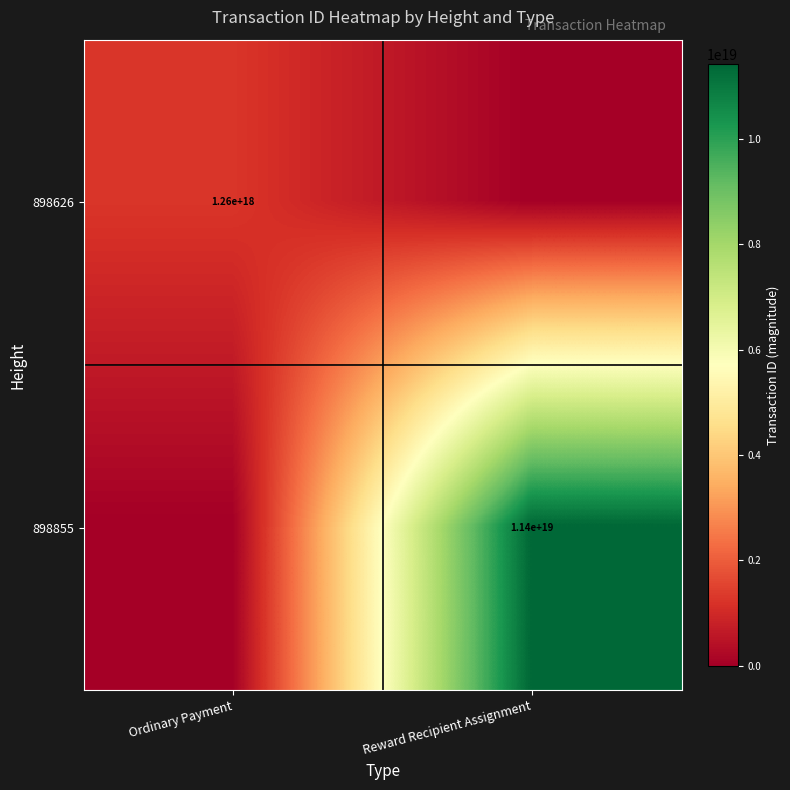

Which has a higher value, Reward Recipient Assignment or Ordinary Payment?

Ordinary Payment